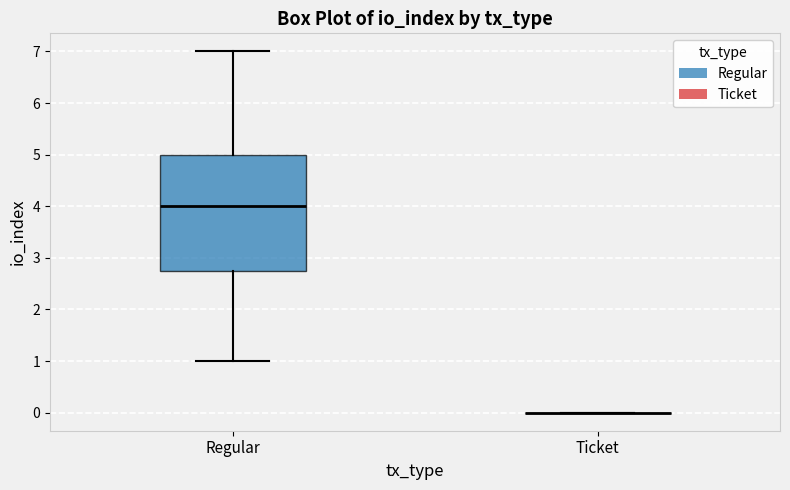

Reading left to right, transcribe this box plot: for each box, give where its median line is, the range the box spans, and where its two whiskers end, as read against the y-axis. The values are not printed on the chart, so give them approximately, as read against the axis.

Regular: median 4.0, box 2.8 to 5.0, whiskers 1.0 to 7.0
Ticket: box collapsed to a line at 0.0, whiskers 0.0 to 0.0